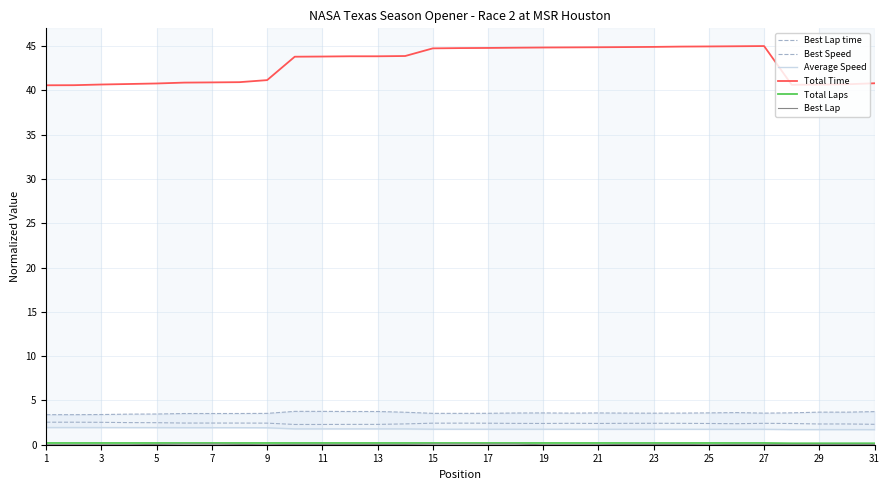

Between 21 and 15, which is larger?

21